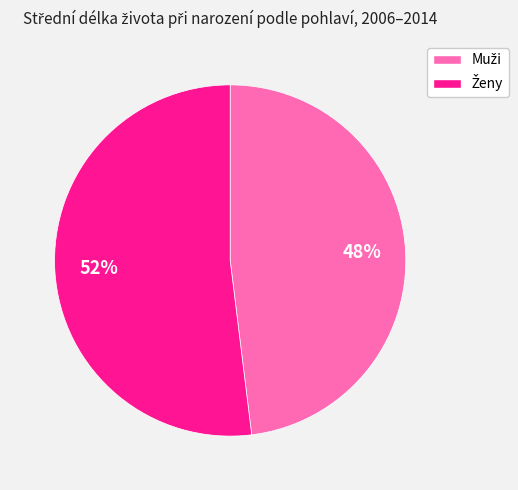

To the nearest percent, what is the average slice percentage?

50%